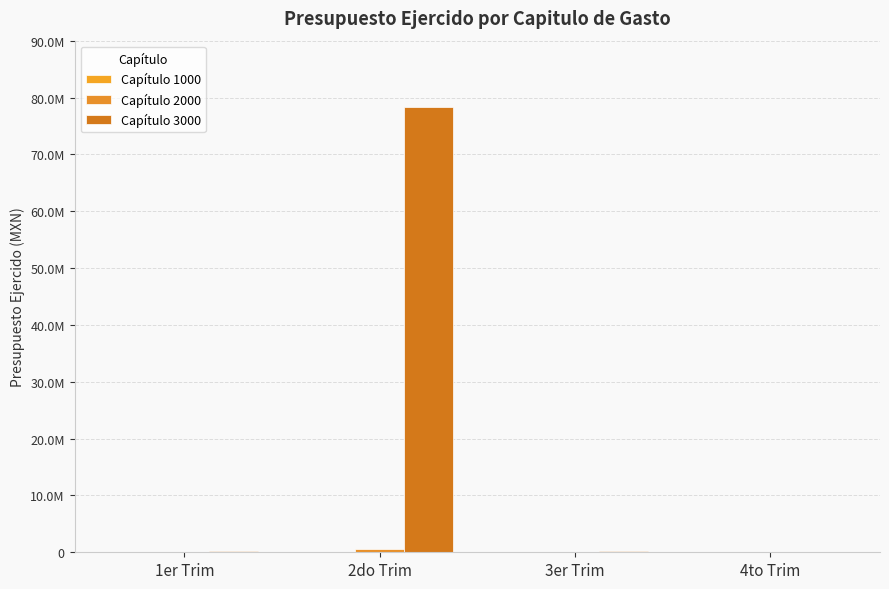

Are the bars horizontal?

No